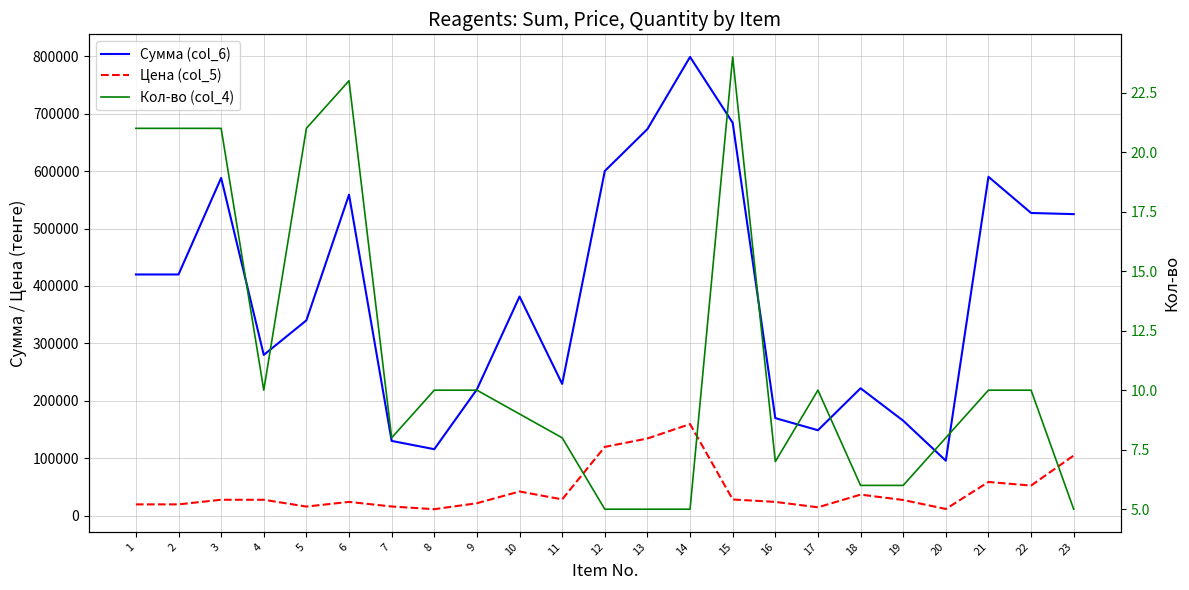

What is the average value of the Кол-во (col_4) series?

11